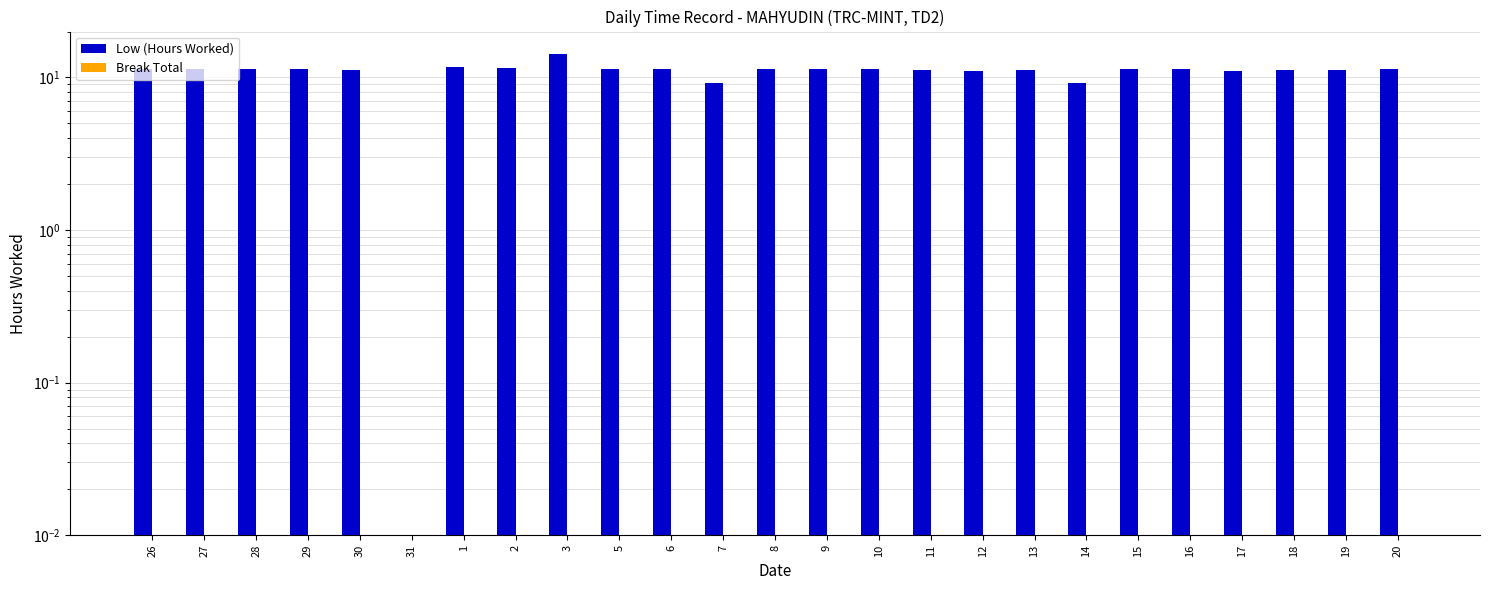

Is it true that Low (Hours Worked) equals 14.3 at 3?

True